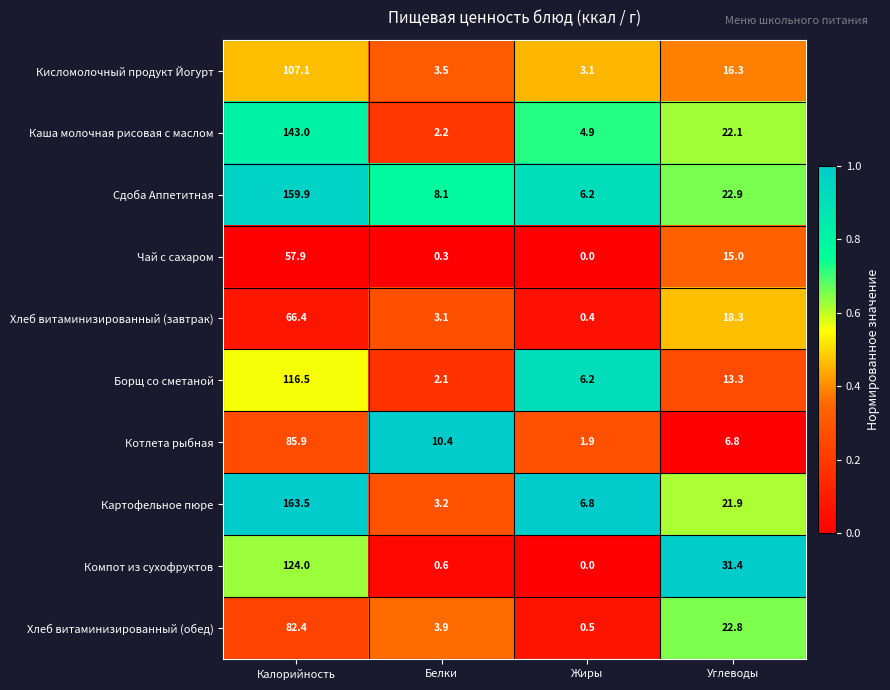

At how many categories does at least one series exceed 0?

4